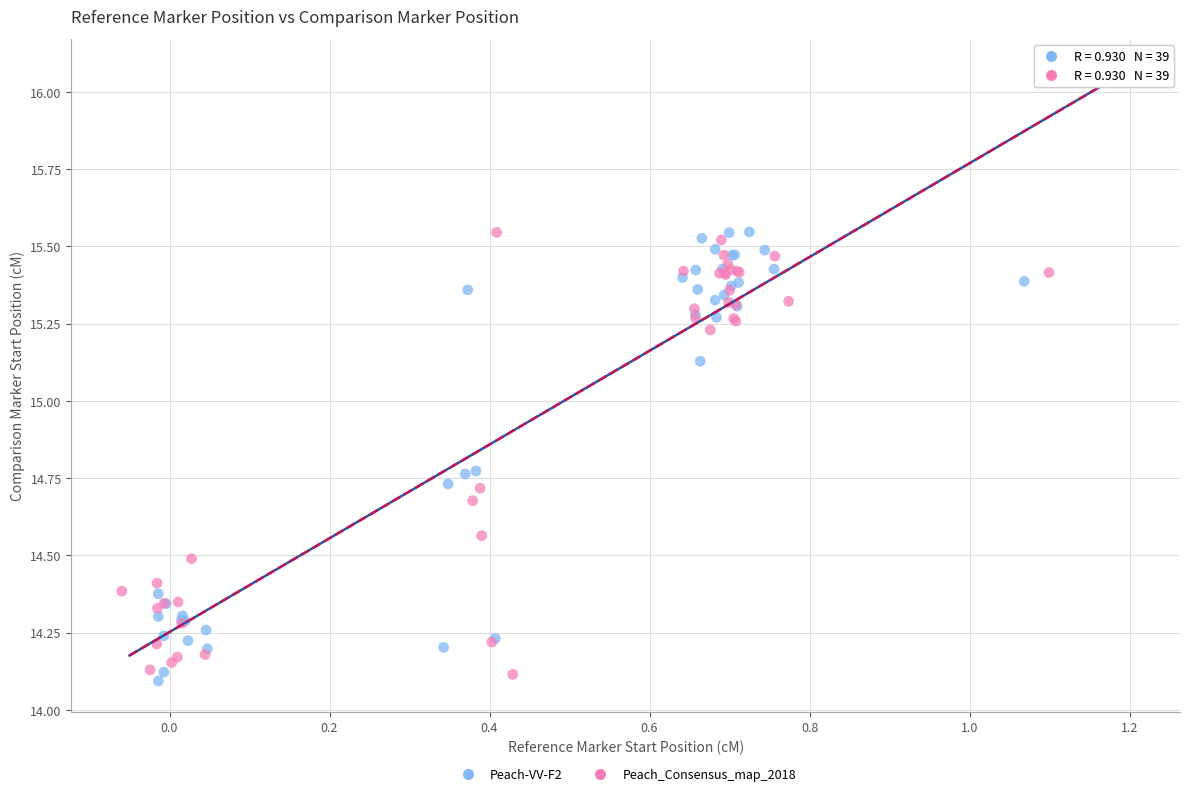

Which series has the widest spread of Y values?

Peach-VV-F2